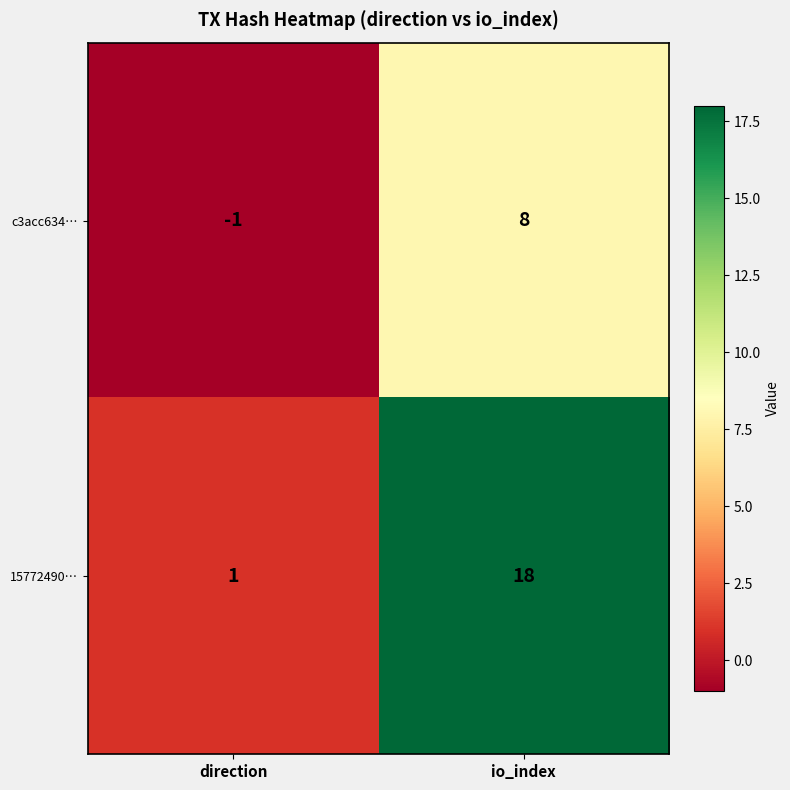

Rank the series at io_index from highest to lowest value.

15772490…, c3acc634…